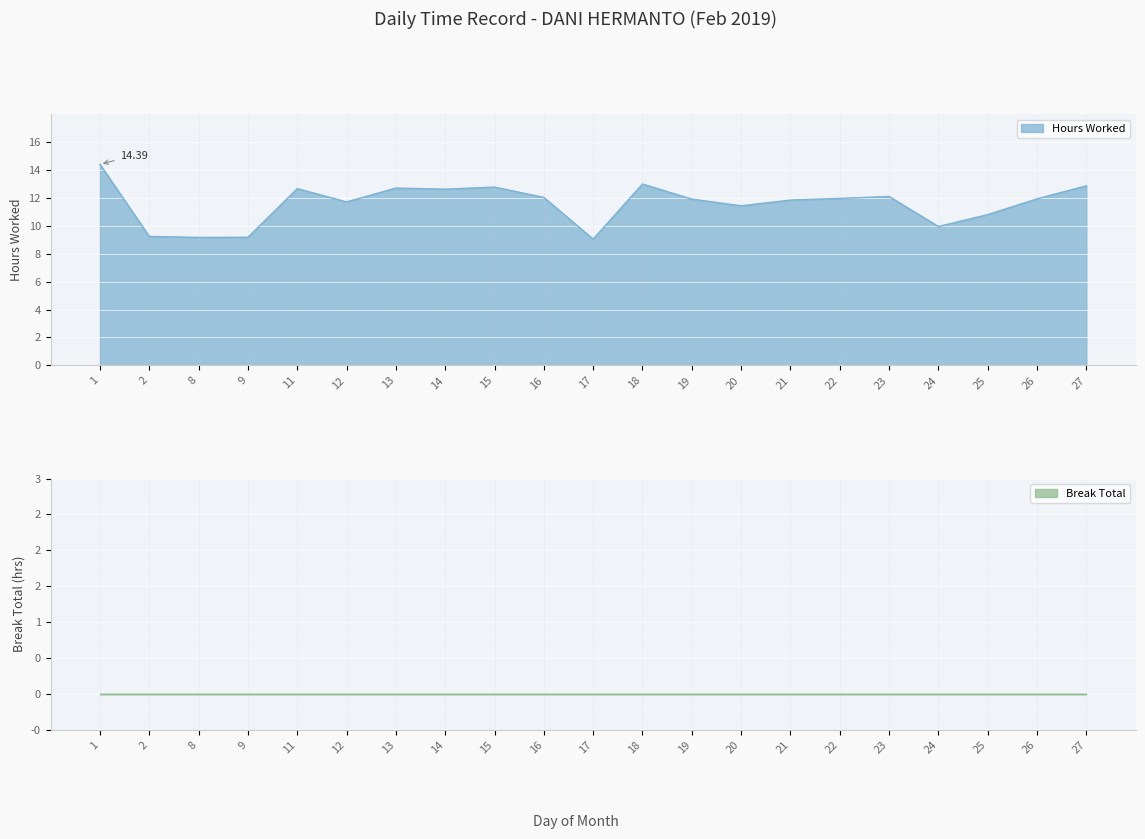

How many values are below 11?

6